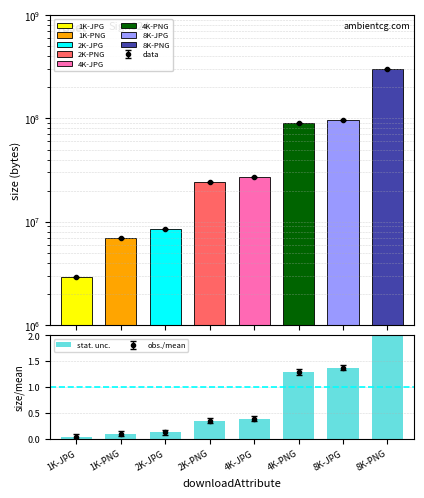

Does the chart contain stacked bars?

No